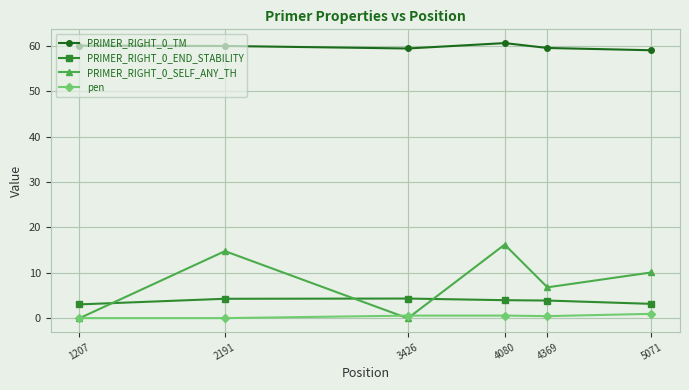

The value of PRIMER_RIGHT_0_SELF_ANY_TH at 3426 is 6.7. True or false?

False